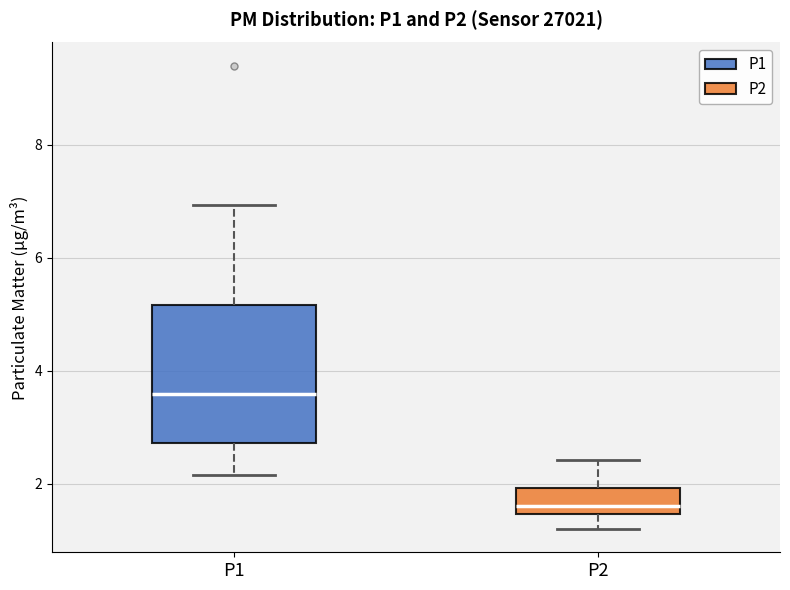

Which box is the tallest, from its lower edge to its upper edge?

P1